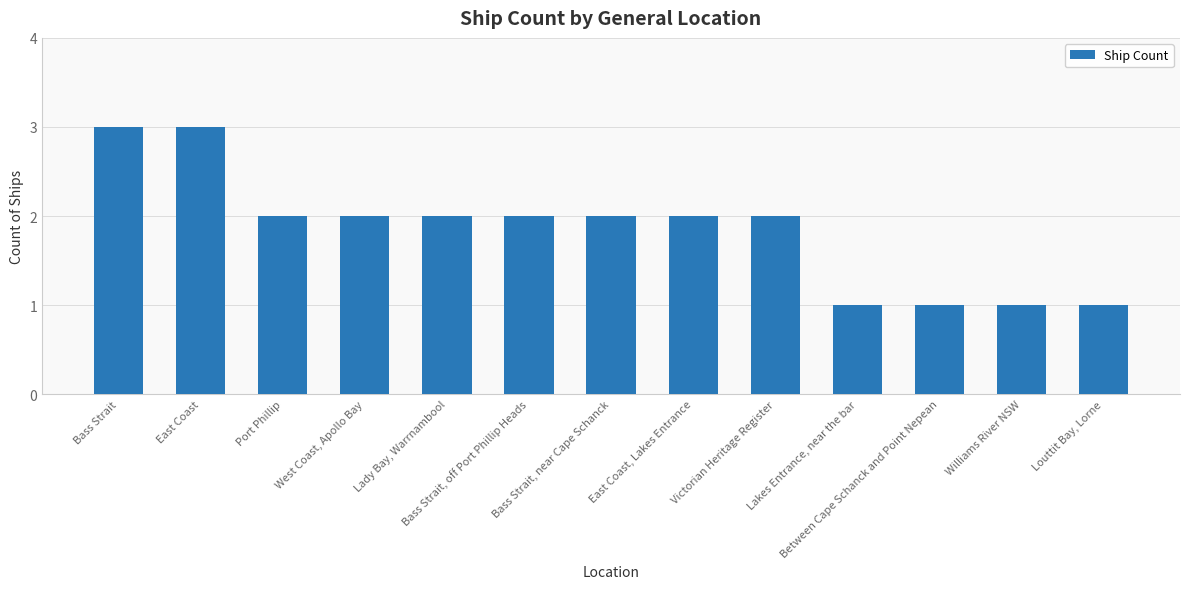

What is the value of the 9th bar from the left?

2